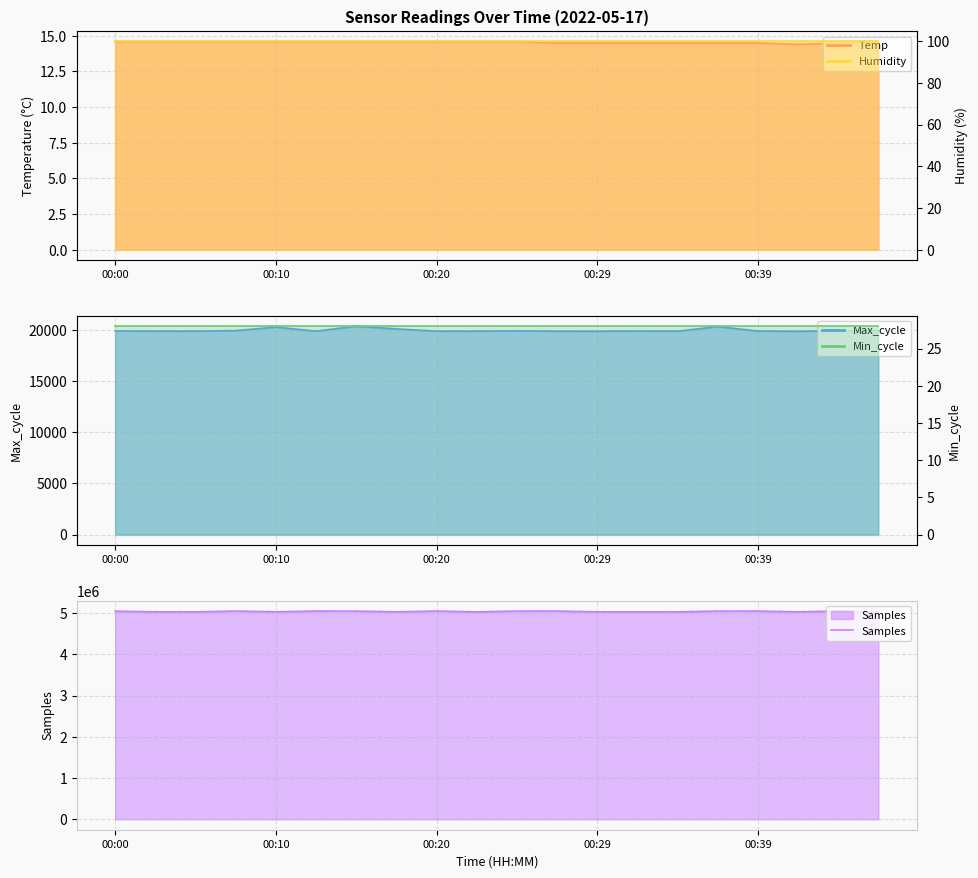

What is the maximum value shown in the chart?

5052481